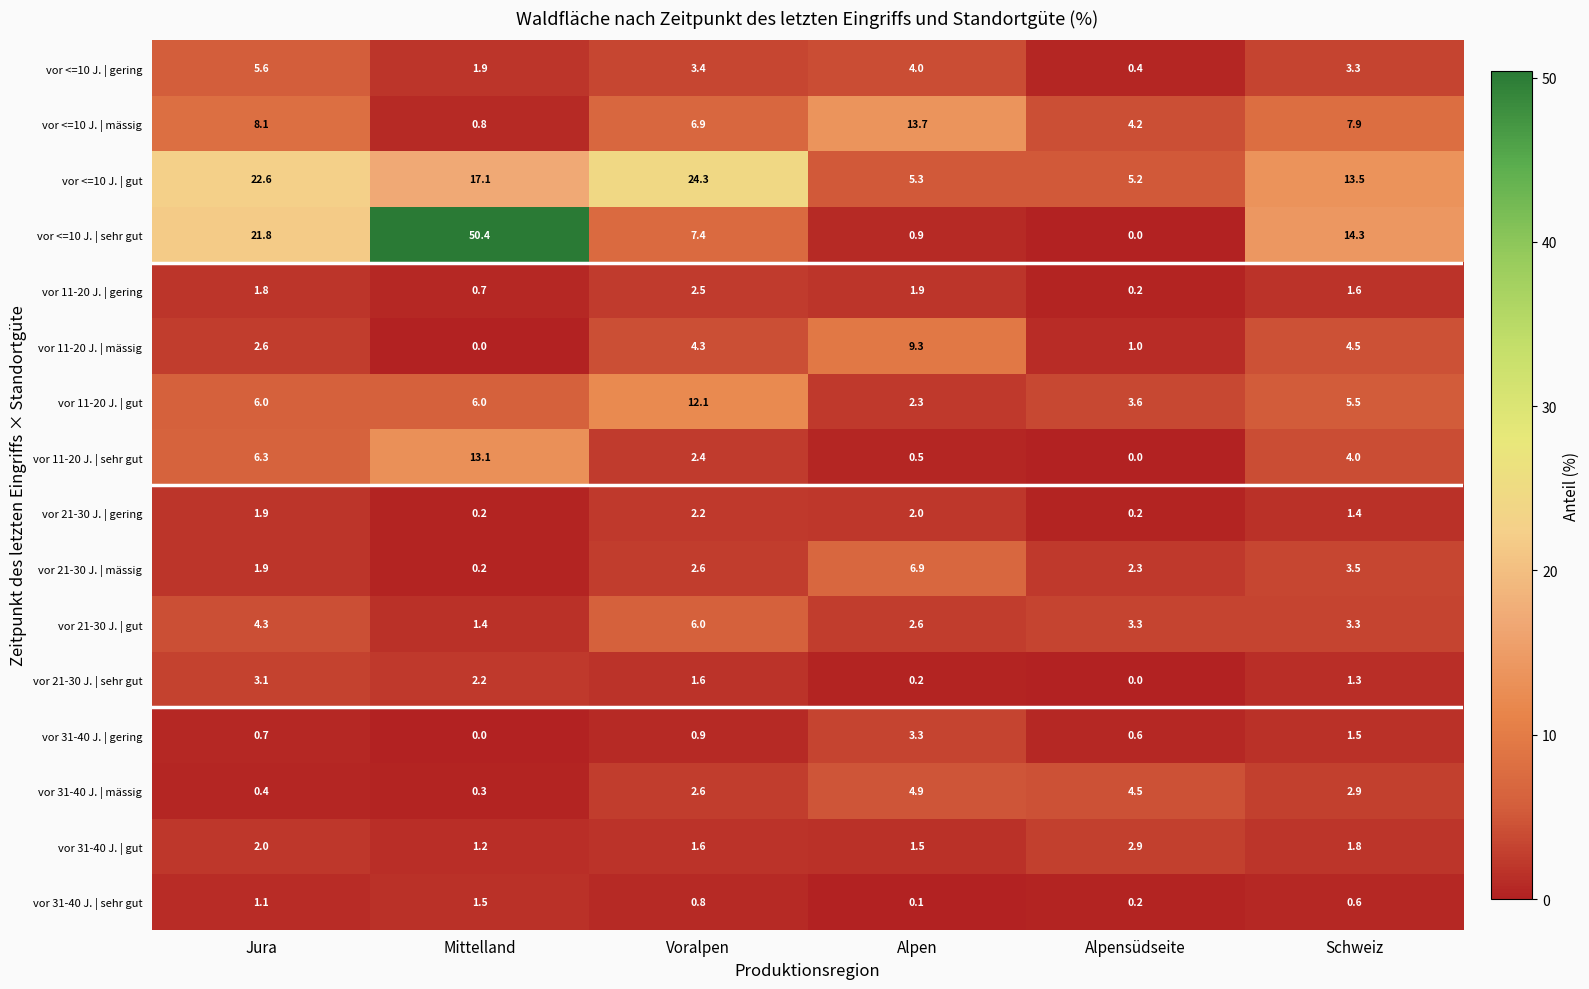

What is the difference between the vor 31-40 J. | sehr gut values at Jura and Voralpen?

0.3